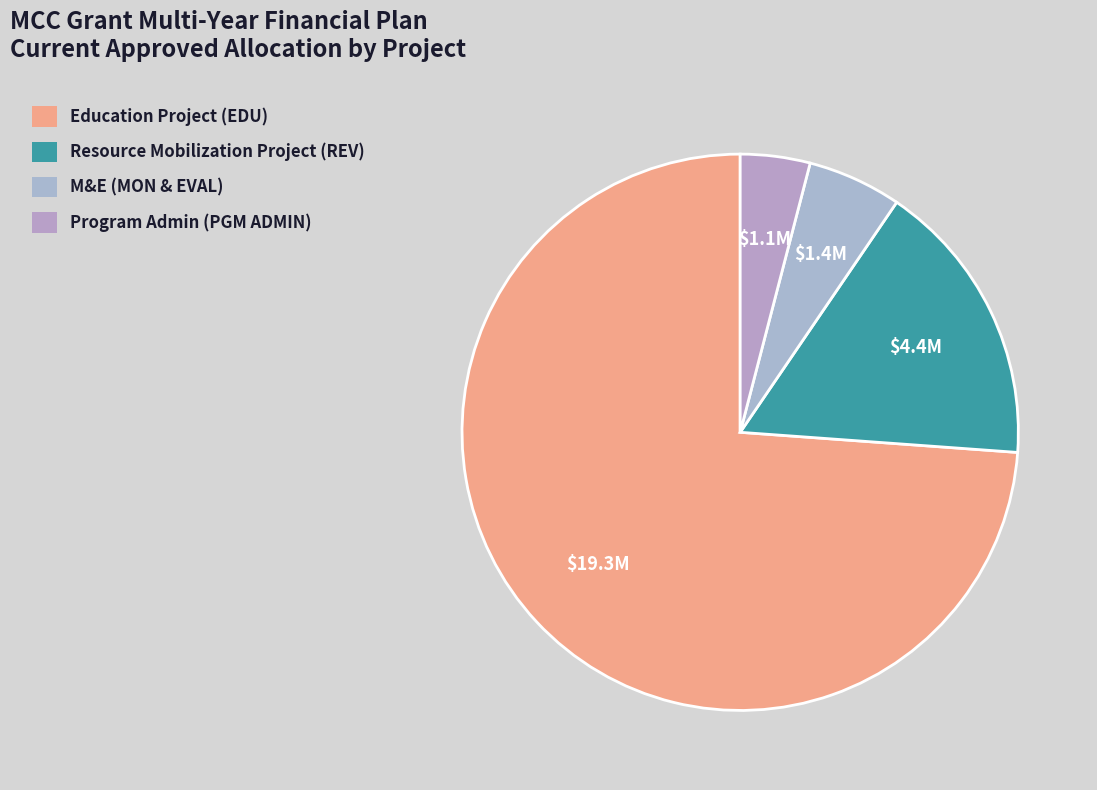

Count the number of slices in the pie.

4